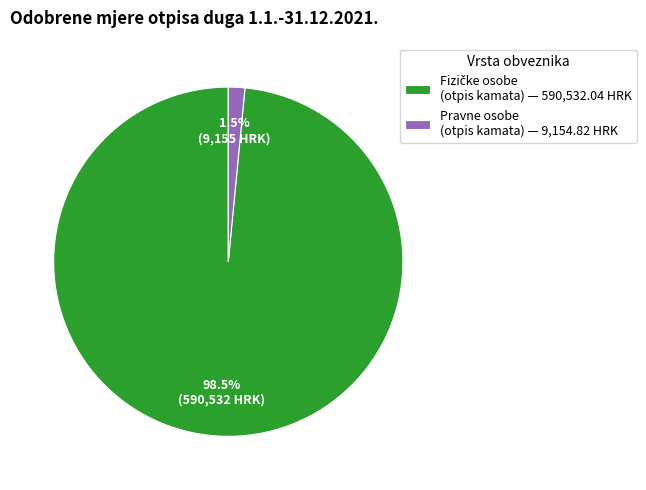

What is the smallest slice in the pie chart?

Pravne osobe (otpis kamata) — 9,154.82 HRK